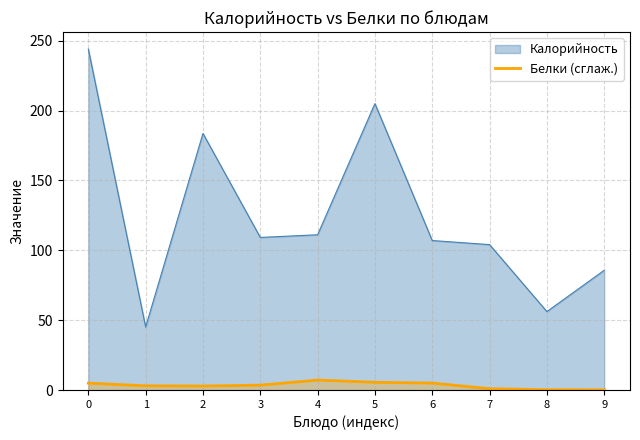

Is it true that Калорийность equals 56.1 at 8?

True